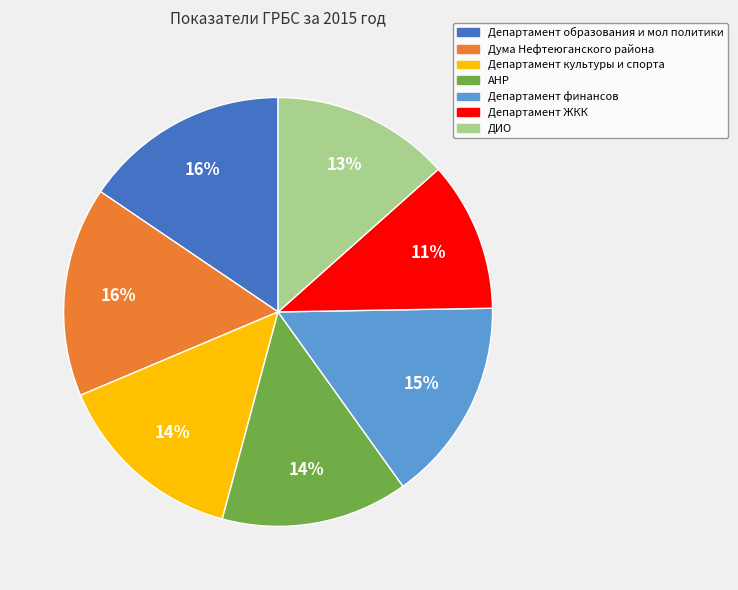

Which slice is the smallest?

Департамент ЖКК